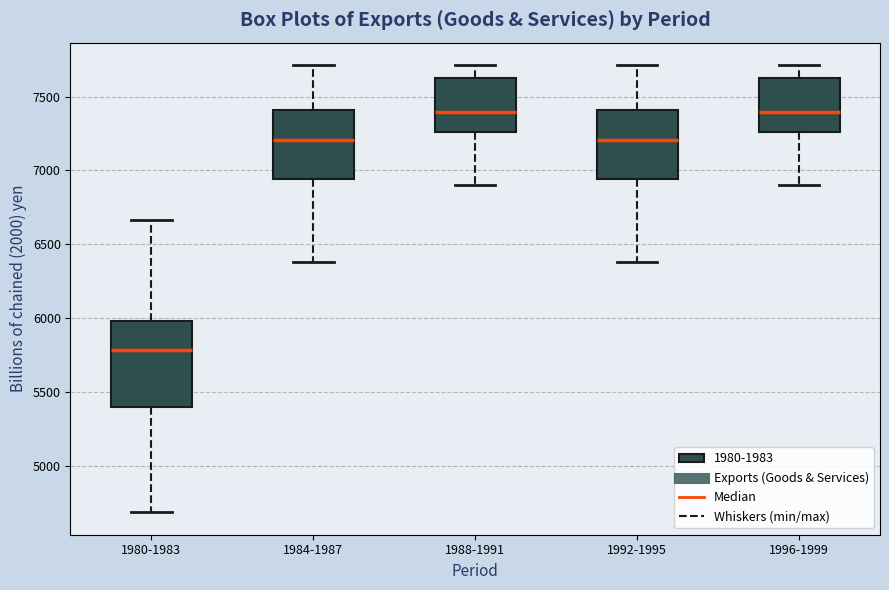

Where is the upper edge of the box for 1992-1995 on the y-axis? The values are not printed on the chart, so give them approximately, as read against the axis.

7400